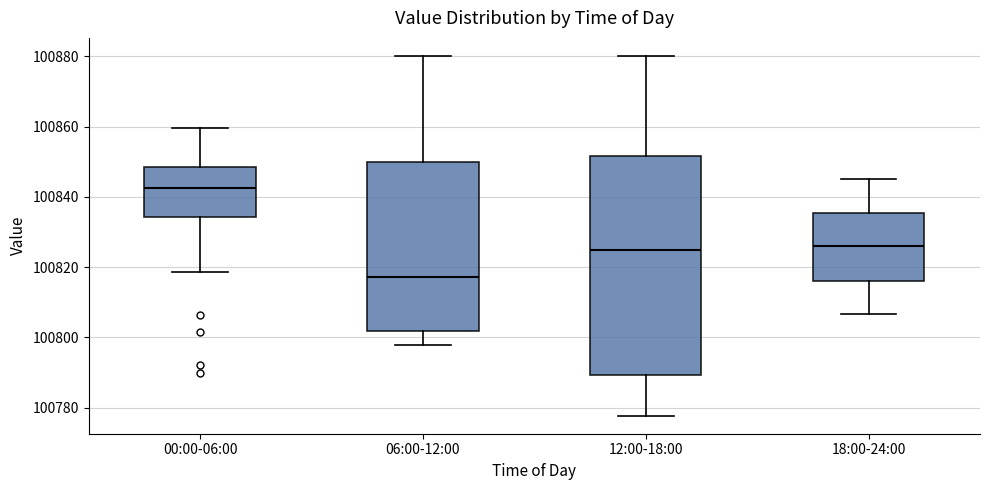

Reading left to right, transcribe this box plot: for each box, give where its median line is, the range the box spans, and where its two whiskers end, as read against the y-axis. The values are not printed on the chart, so give them approximately, as read against the axis.

00:00-06:00: median 100842, box 100834 to 100848, whiskers 100818 to 100860
06:00-12:00: median 100818, box 100802 to 100850, whiskers 100798 to 100880
12:00-18:00: median 100824, box 100790 to 100852, whiskers 100778 to 100880
18:00-24:00: median 100826, box 100816 to 100836, whiskers 100806 to 100846